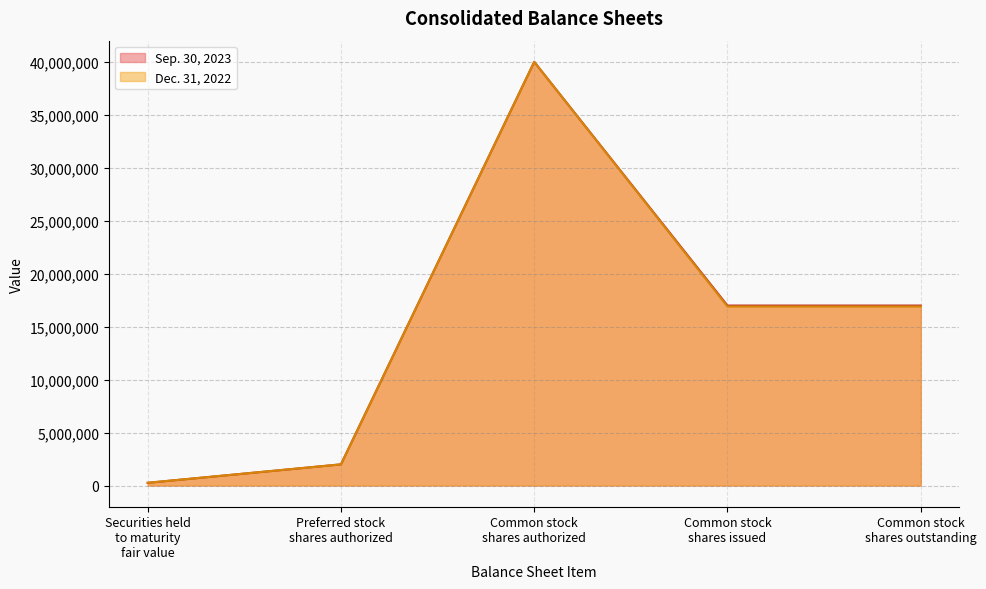

What is the maximum value shown in the chart?

40000000